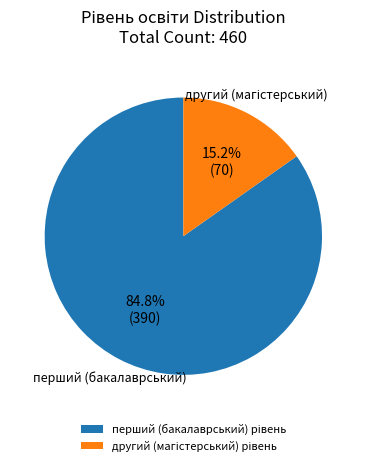

Does any single category account for the majority?

Yes